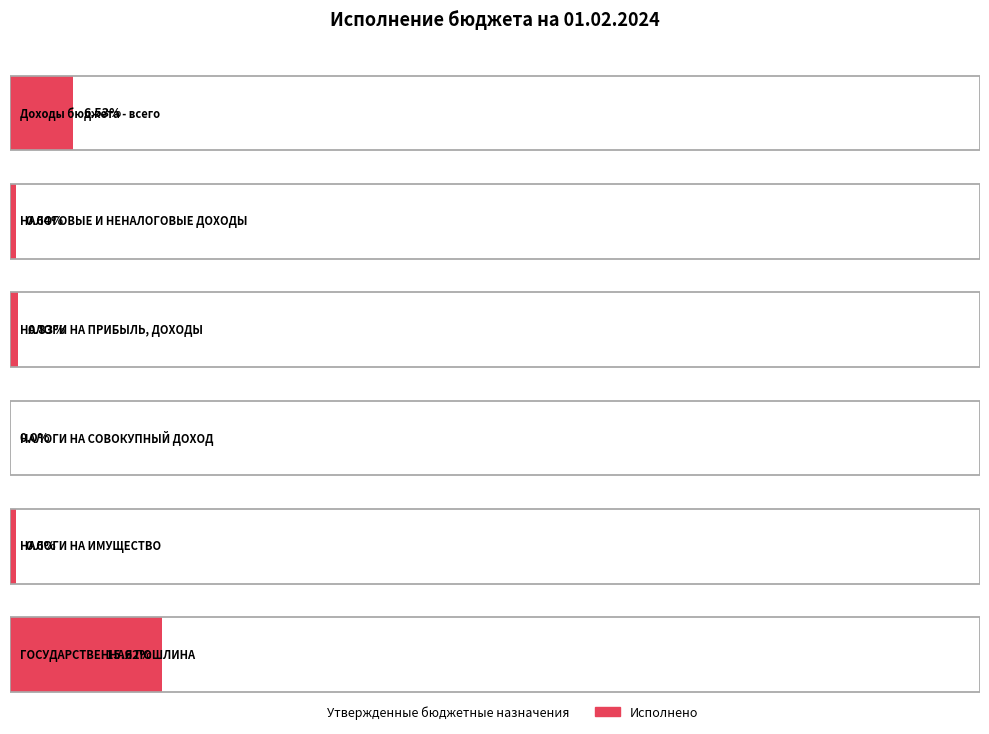

What is the difference between the maximum and second lowest values in the Утвержденные бюджетные назначения series?

24913000.0